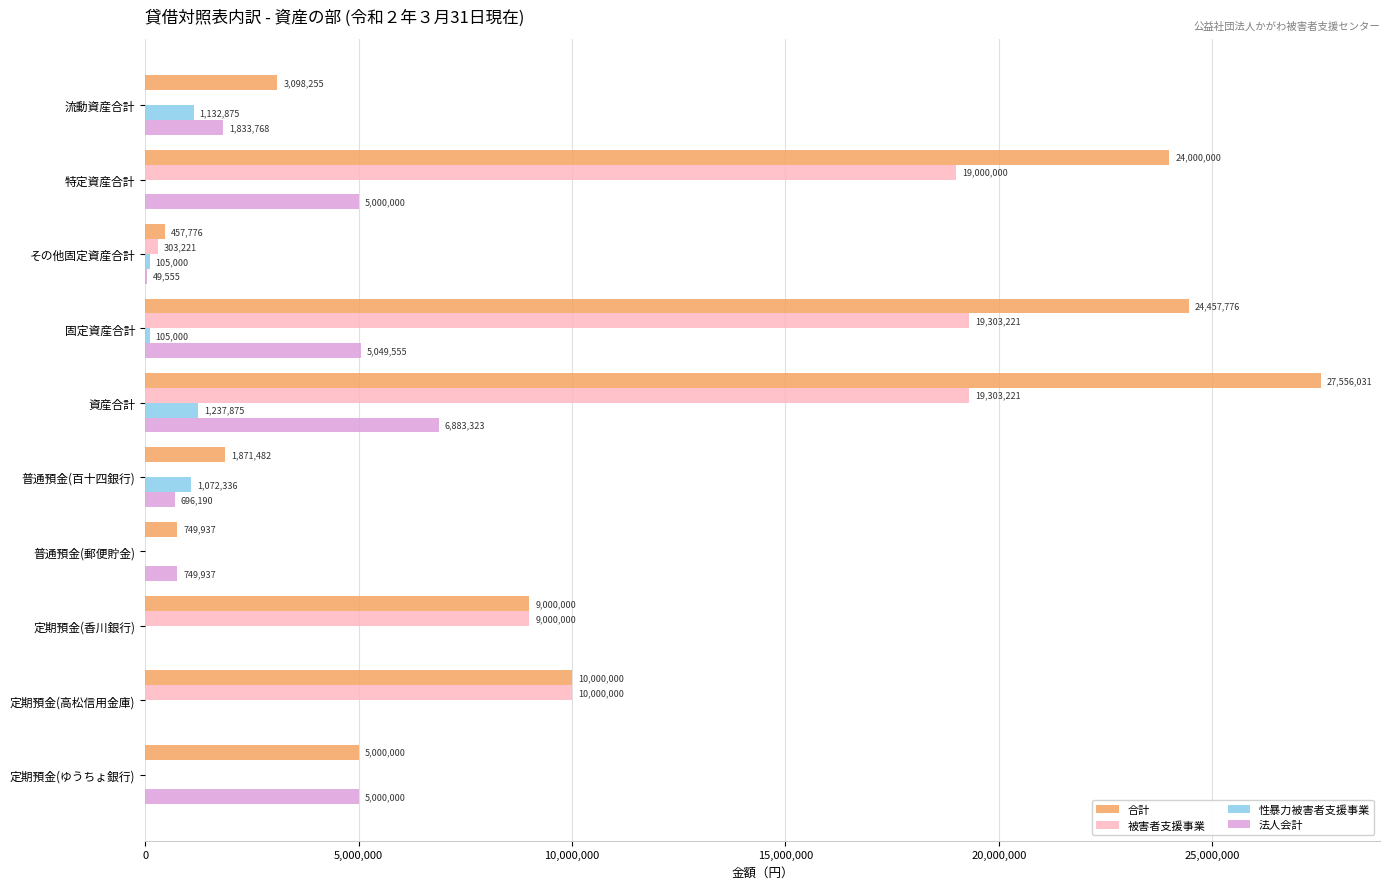

At which category is the sum across all series the highest?

資産合計